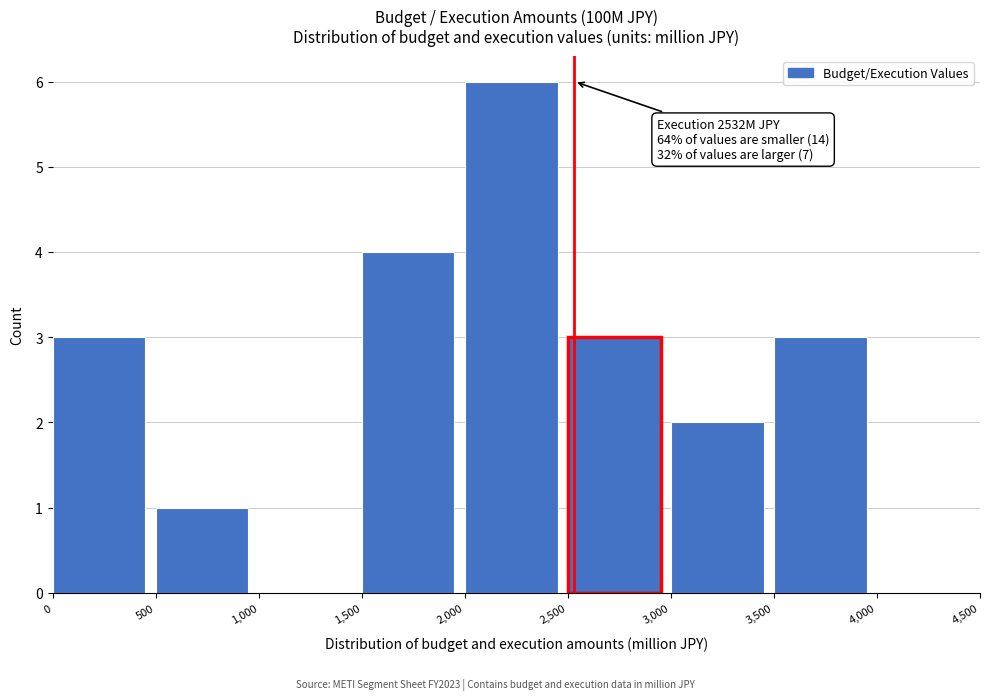

Over which range of the x-axis is the bar tallest?

2,000 to 2,500